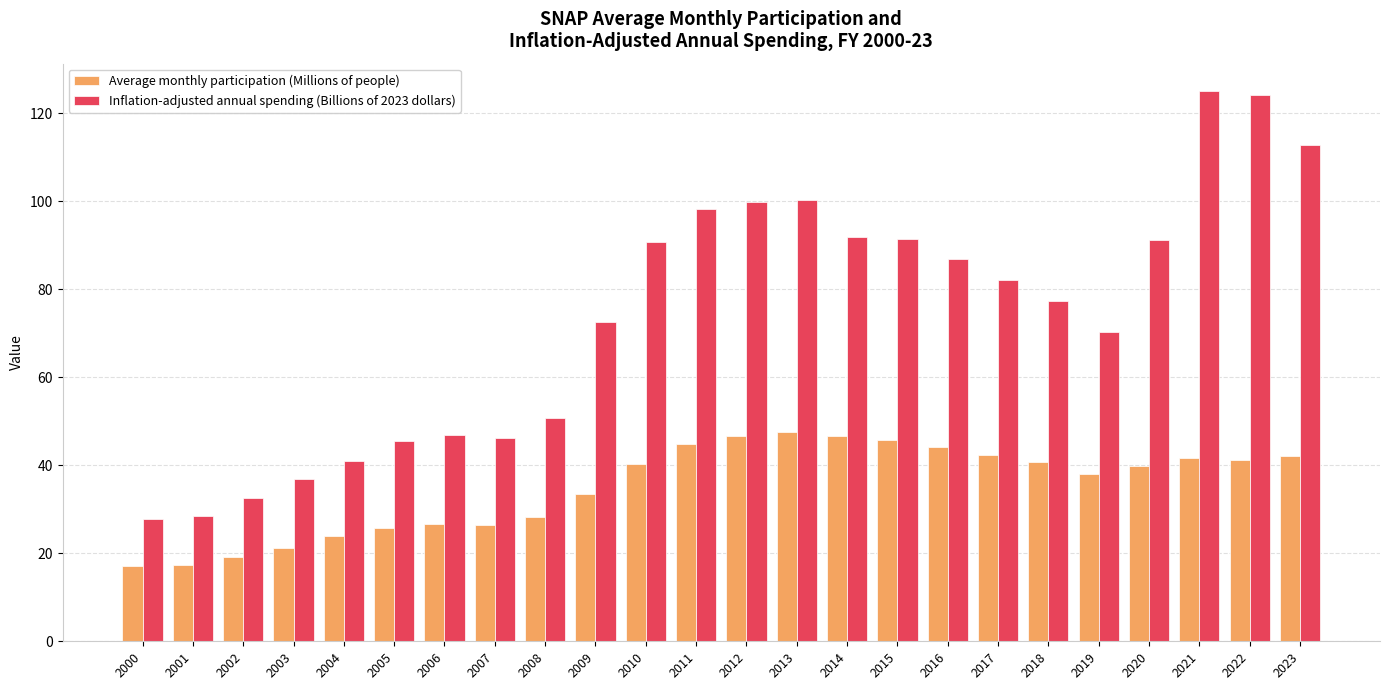

How many series are shown in this chart?

2